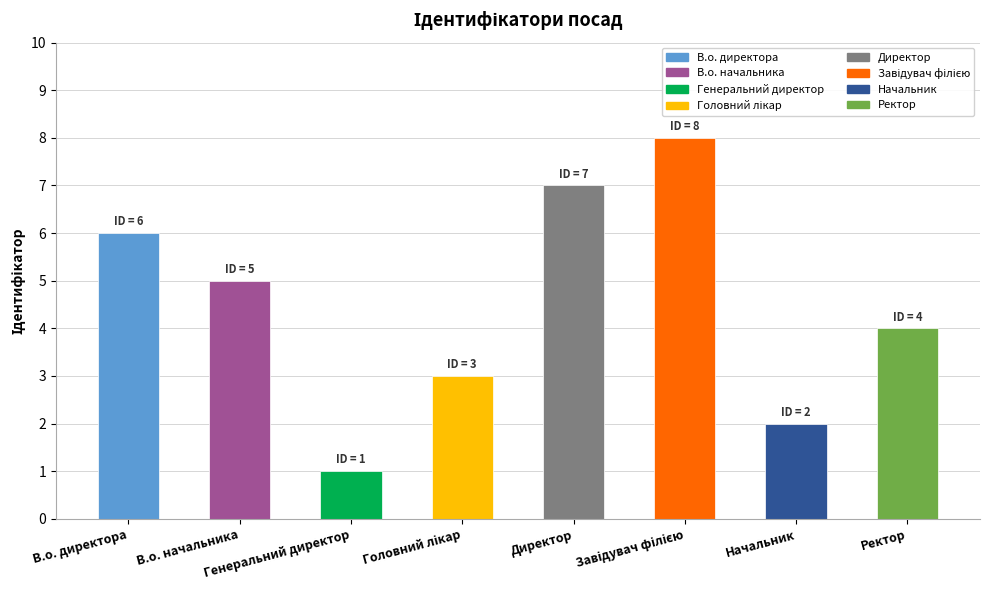

Where is the data nearest to the value 4?

Ректор